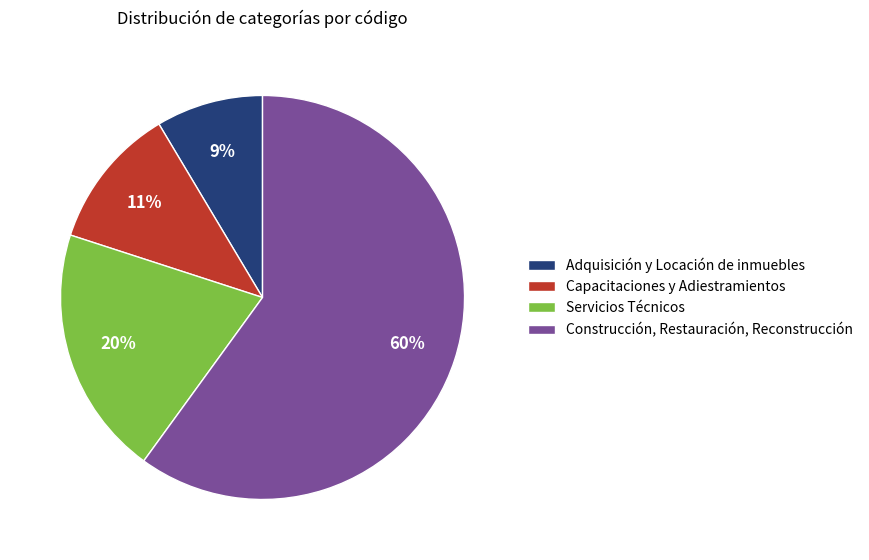

What is the smallest slice in the pie chart?

Adquisición y Locación de inmuebles